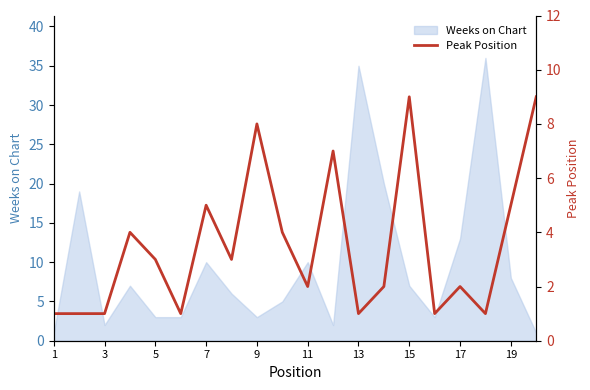

The value of Weeks on Chart at 5 is 5. True or false?

False